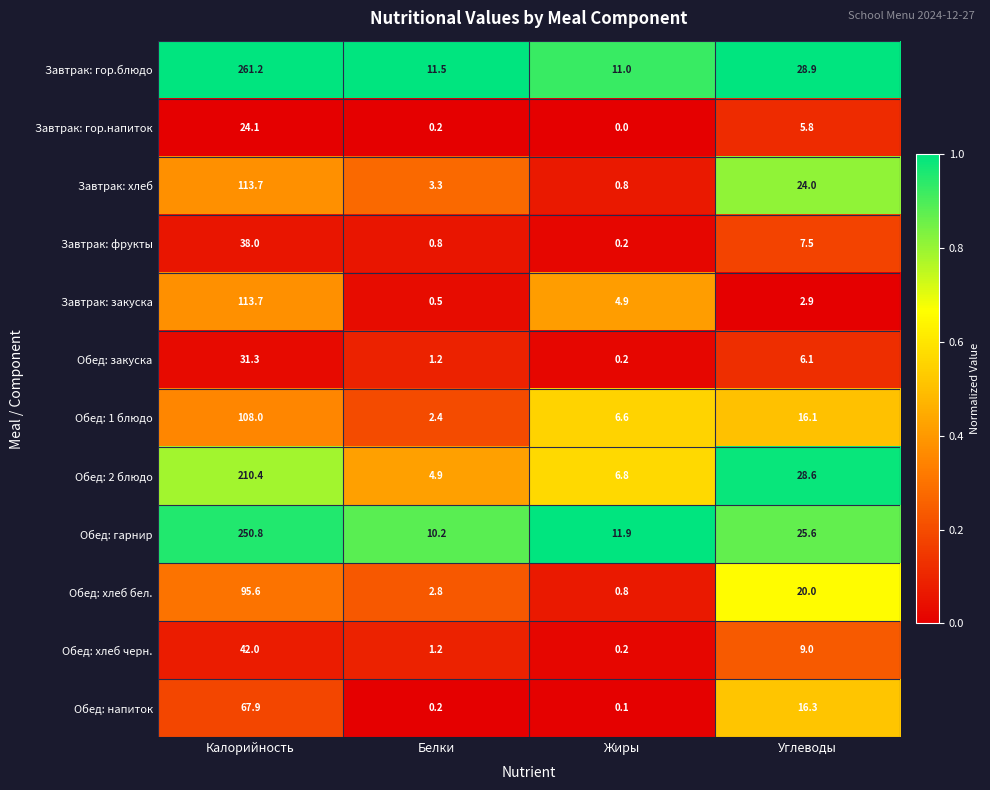

Is it true that Завтрак: закуска equals 171.3 at Калорийность?

False